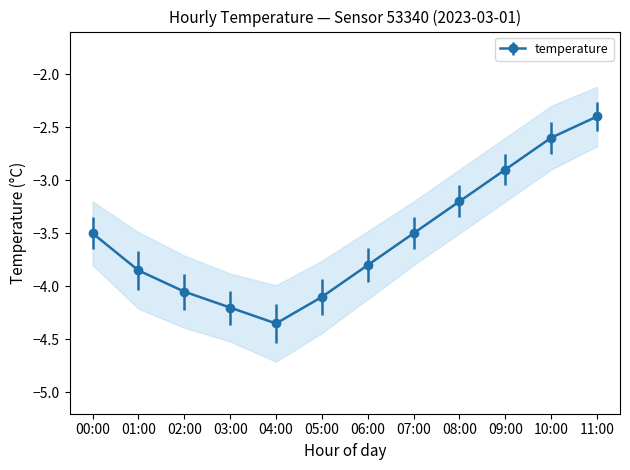

Reading right to left, transcribe all the data shown in this chart.

temperature: 11:00=-2.4	10:00=-2.6	09:00=-2.9	08:00=-3.2	07:00=-3.5	06:00=-3.8	05:00=-4.1	04:00=-4.3	03:00=-4.2	02:00=-4.0	01:00=-3.9	00:00=-3.5
temperature_upper: 11:00=-2.0	10:00=-2.2	09:00=-2.5	08:00=-2.9	07:00=-3.1	06:00=-3.5	05:00=-3.8	04:00=-4.0	03:00=-3.9	02:00=-3.7	01:00=-3.5	00:00=-3.2
temperature_lower: 11:00=-2.8	10:00=-3.0	09:00=-3.2	08:00=-3.5	07:00=-3.9	06:00=-4.2	05:00=-4.5	04:00=-4.7	03:00=-4.5	02:00=-4.4	01:00=-4.2	00:00=-3.8
temperature_fill_upper: 11:00=-1.9	10:00=-2.1	09:00=-2.5	08:00=-2.8	07:00=-3.0	06:00=-3.4	05:00=-3.6	04:00=-3.9	03:00=-3.8	02:00=-3.6	01:00=-3.4	00:00=-3.1
temperature_fill_lower: 11:00=-2.9	10:00=-3.0	09:00=-3.4	08:00=-3.6	07:00=-4.0	06:00=-4.2	05:00=-4.5	04:00=-4.8	03:00=-4.7	02:00=-4.5	01:00=-4.3	00:00=-3.9